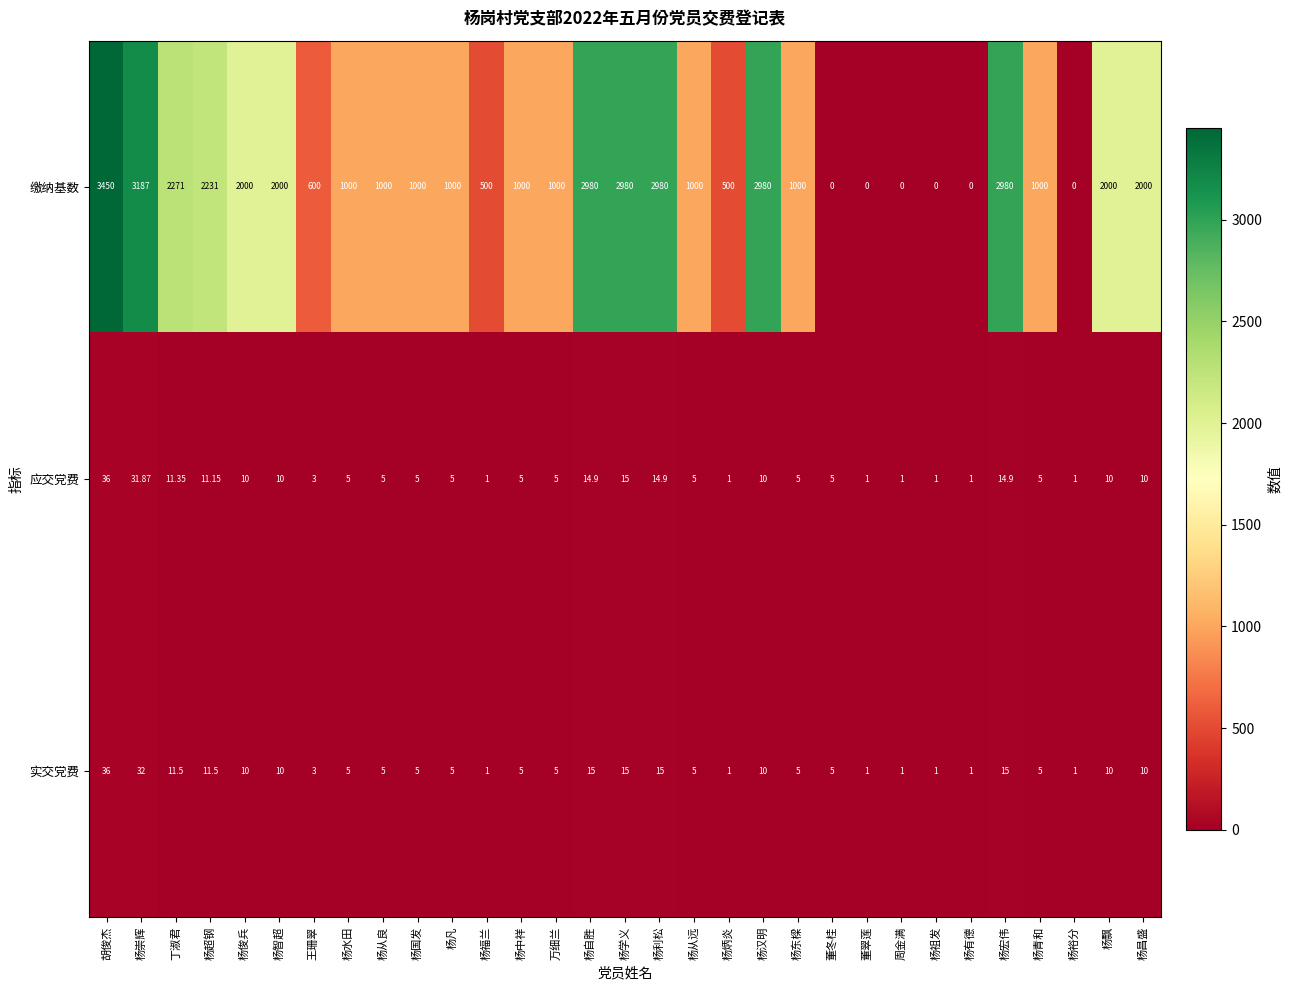

Which series has the largest total across all categories?

缴纳基数